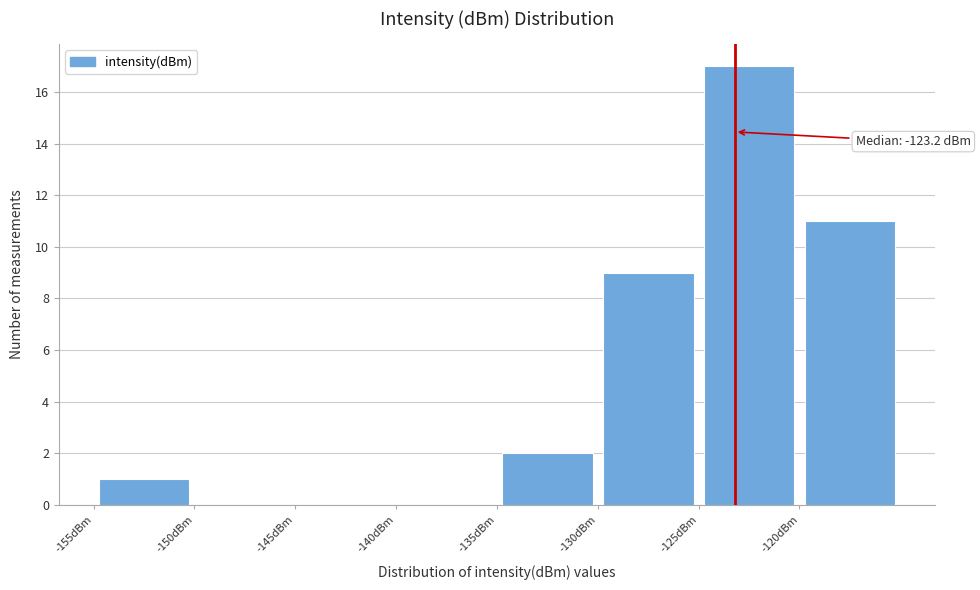

Which range on the x-axis has the tallest bar?

-125 to -120